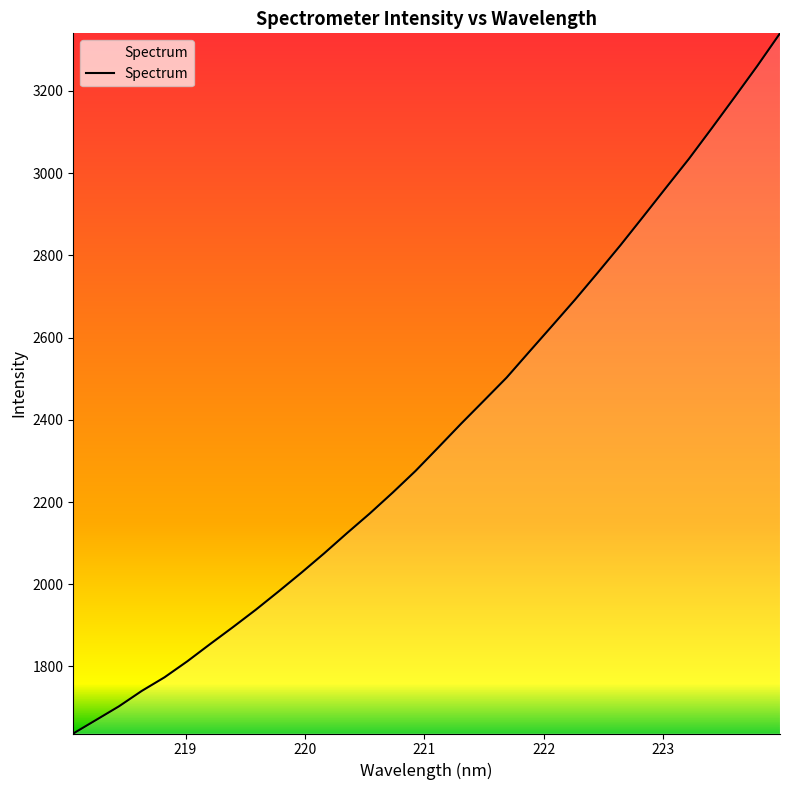

What is the difference between the maximum and minimum values?

1703.0